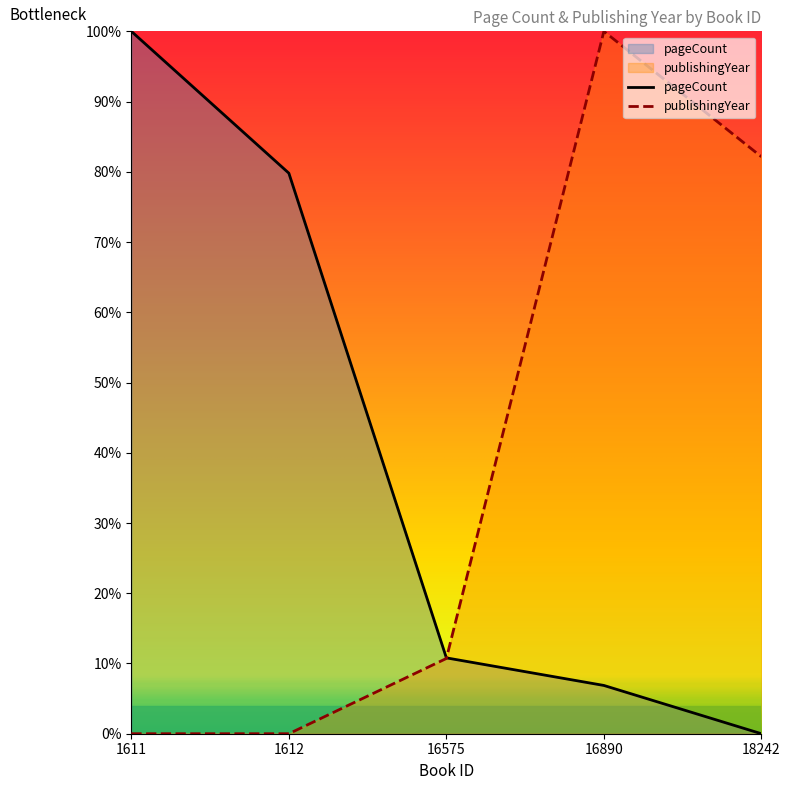

What is the difference between the pageCount values at 16575 and 1611?

0.9